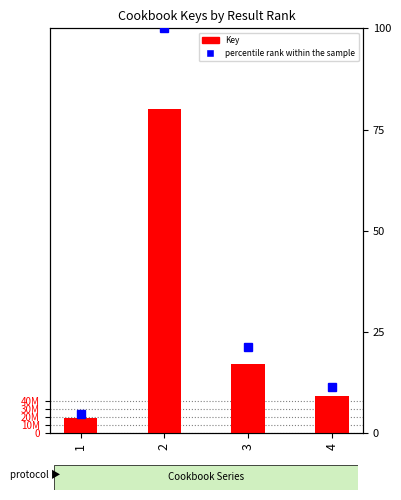

Read the percentile rank within the sample value at 1.

4.8